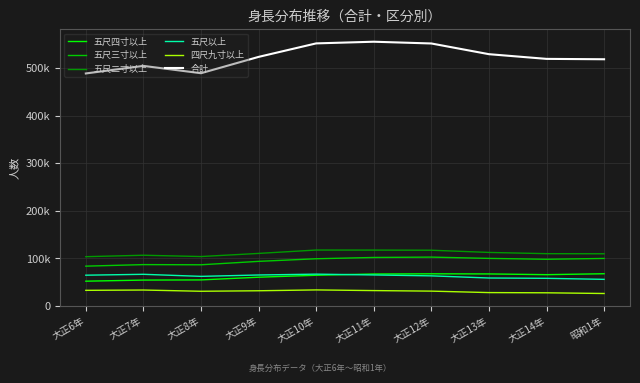

What are all the series names shown in the legend?

五尺四寸以上, 五尺三寸以上, 五尺二寸以上, 五尺以上, 四尺九寸以上, 合計